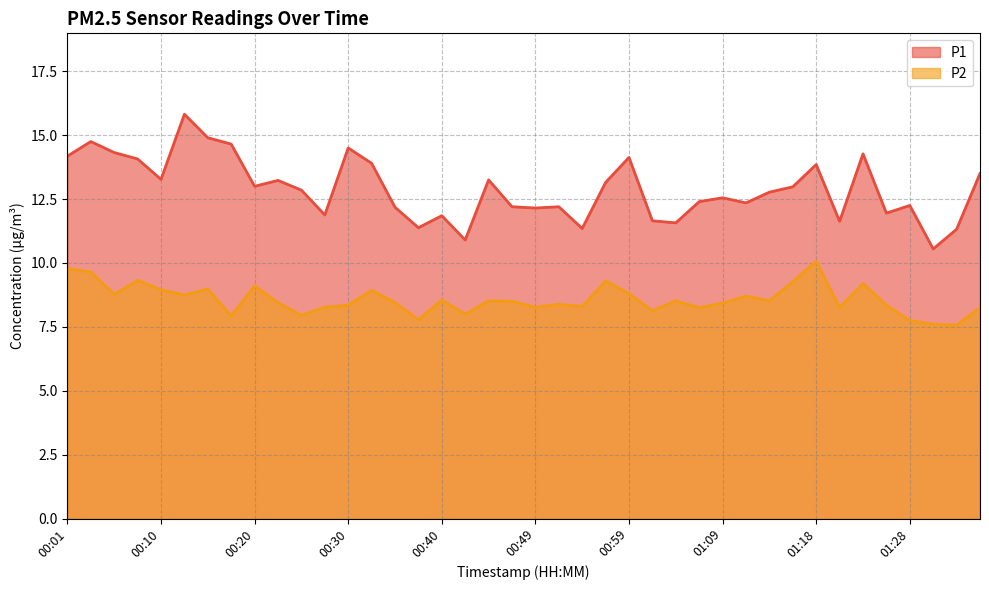

True or false: P1 and P2 cross at least once.

False